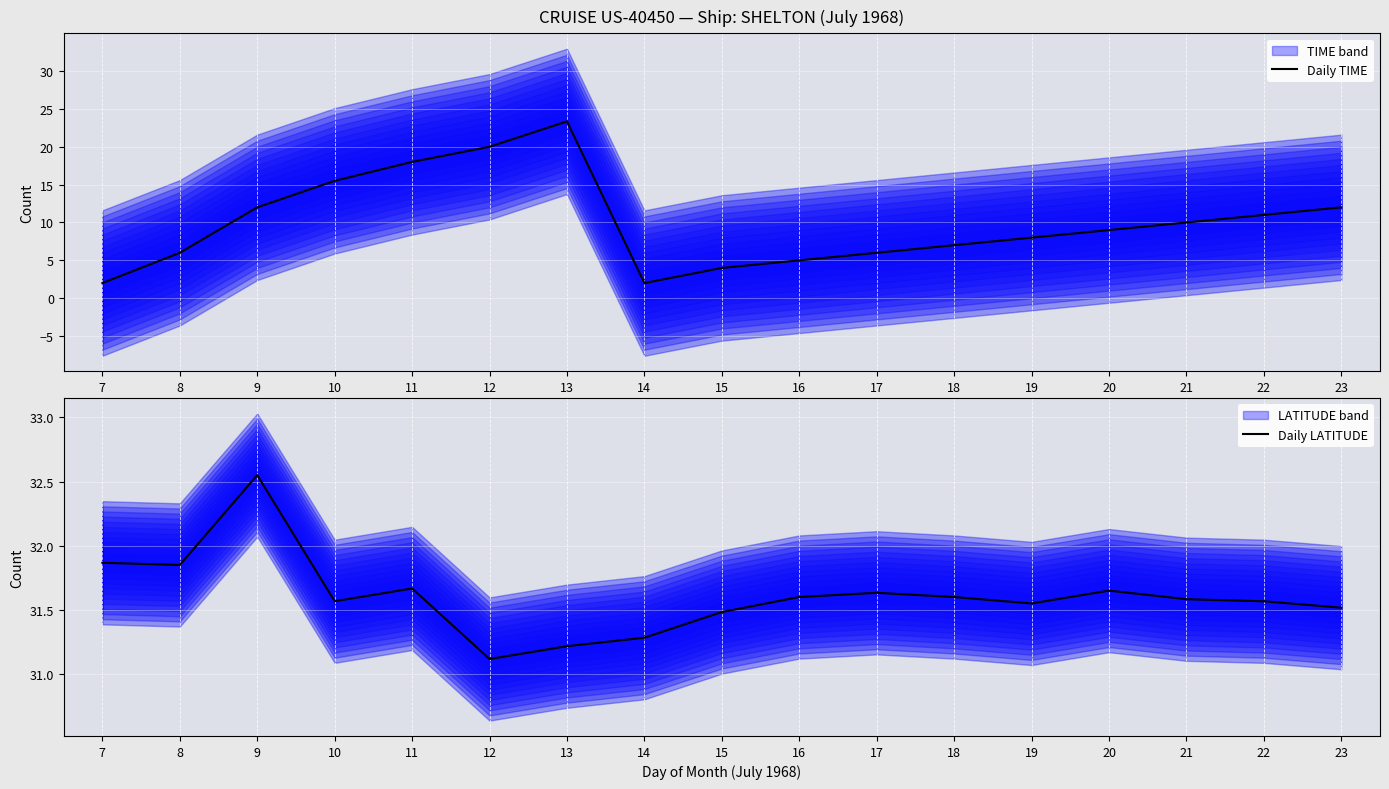

In Daily TIME, how many points are higher than both neighbors (excluding endpoints)?

1